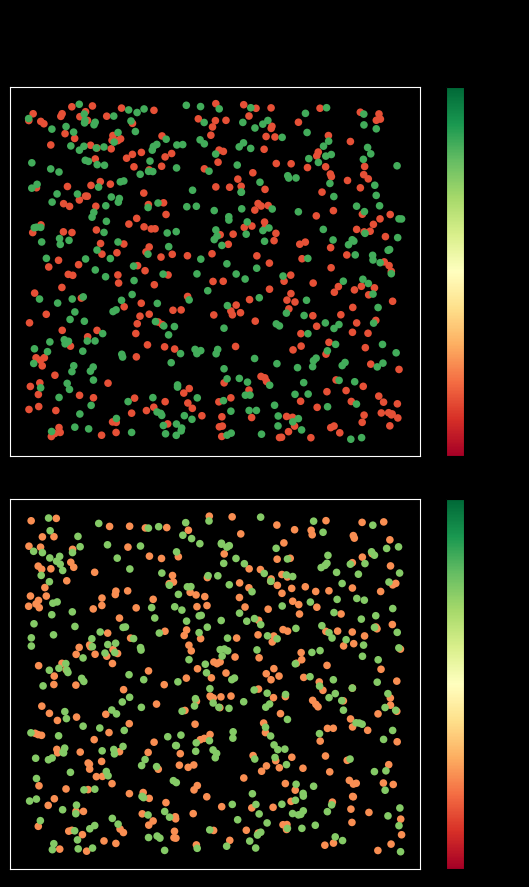

How many negative values does the tx1 series have?

1